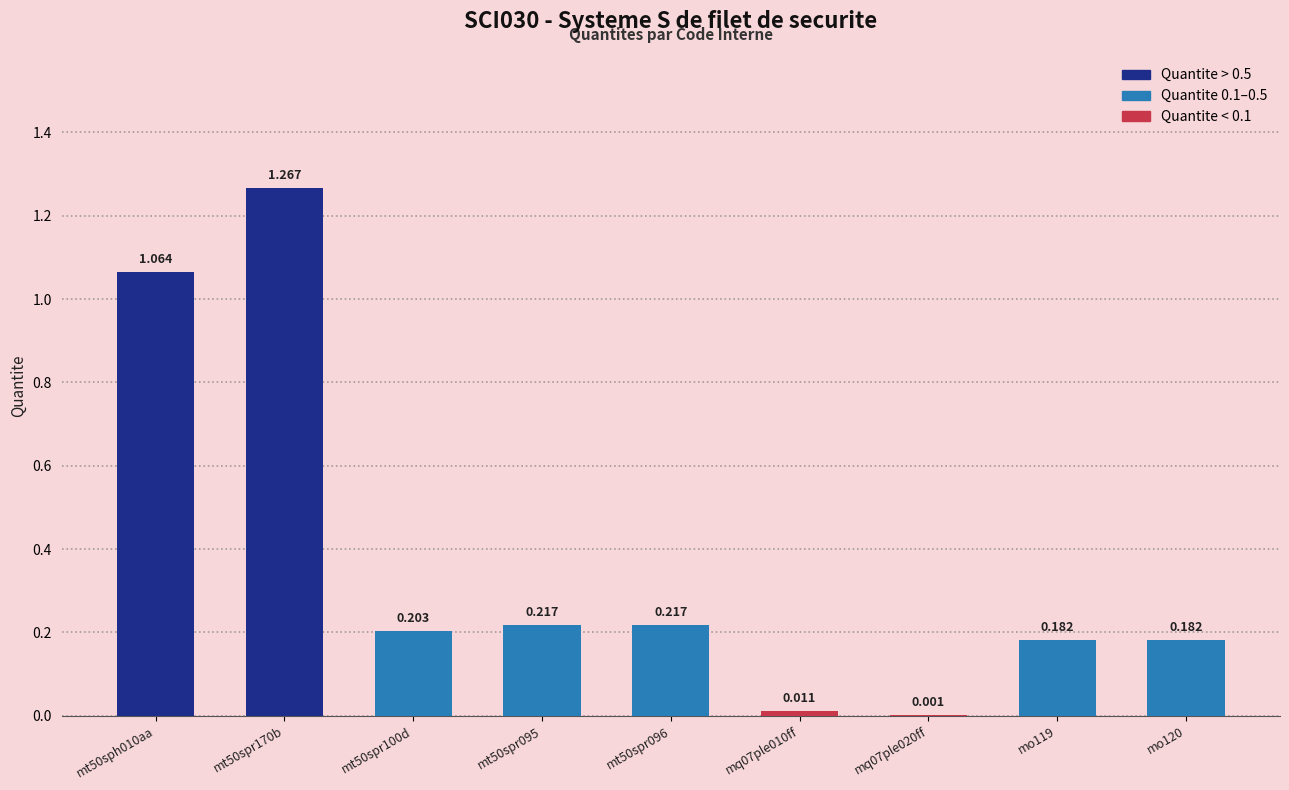

Which category has the lowest value across all series?

mq07ple020ff